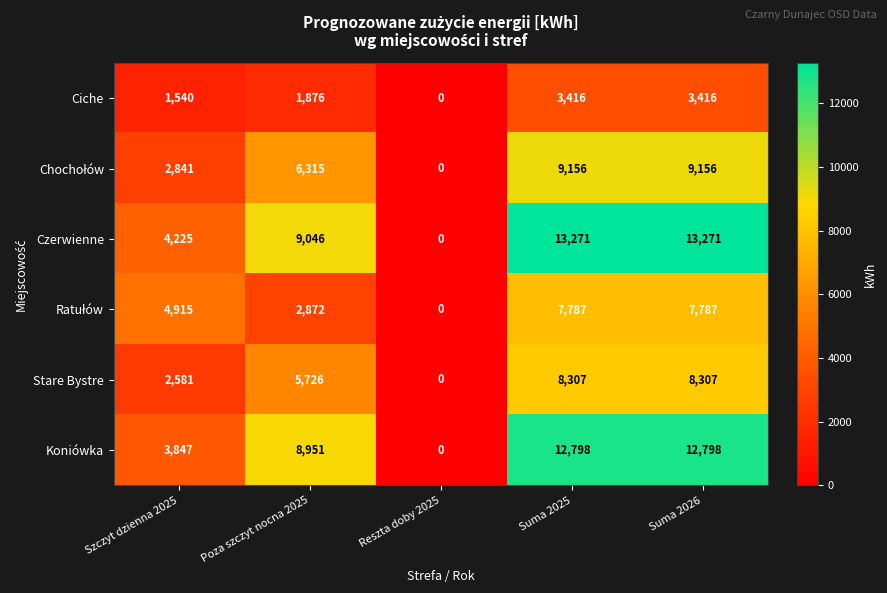

At which label does Stare Bystre reach its minimum?

Reszta doby 2025